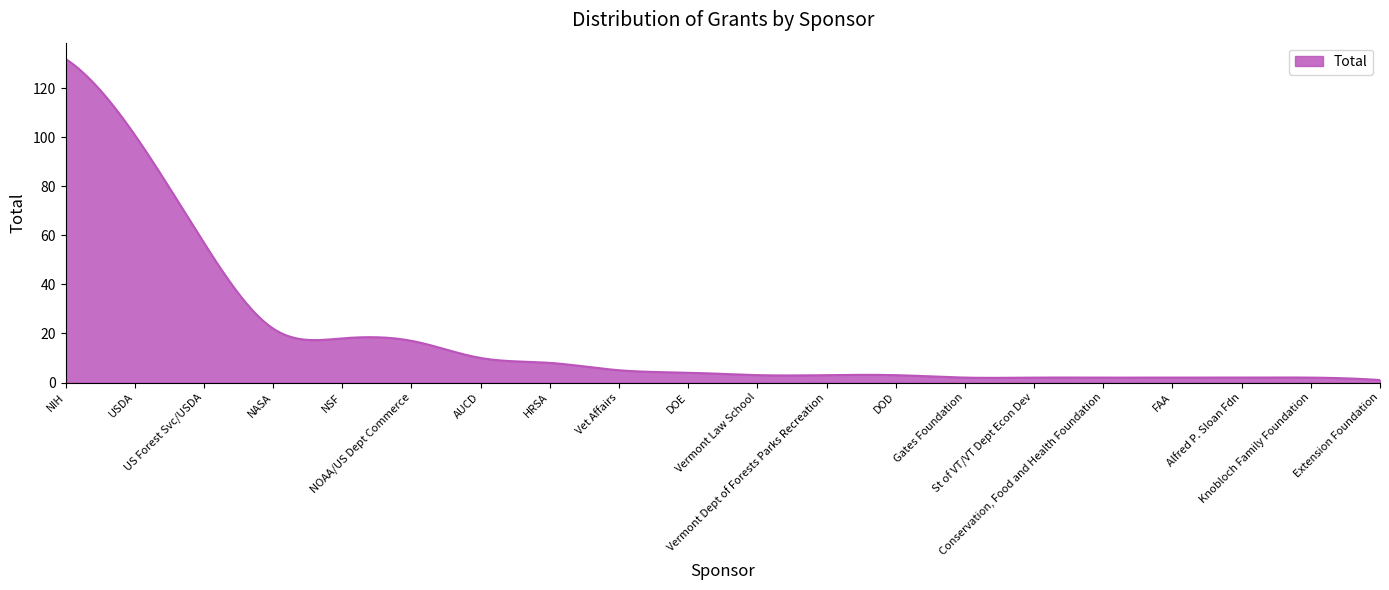

What is the greatest value displayed?

132.0